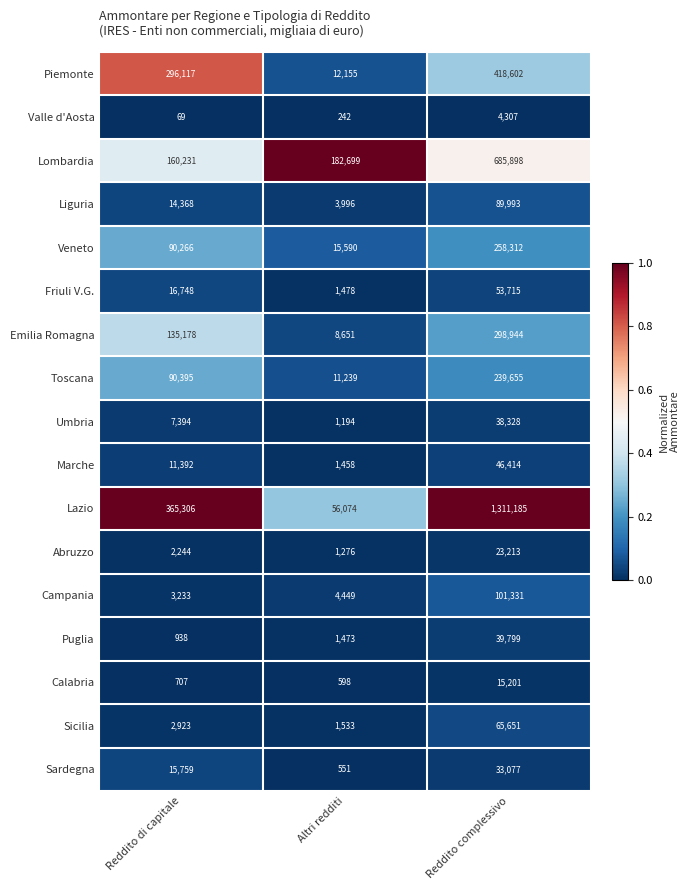

What is the difference between the highest and lowest values at Altri redditi?

182457